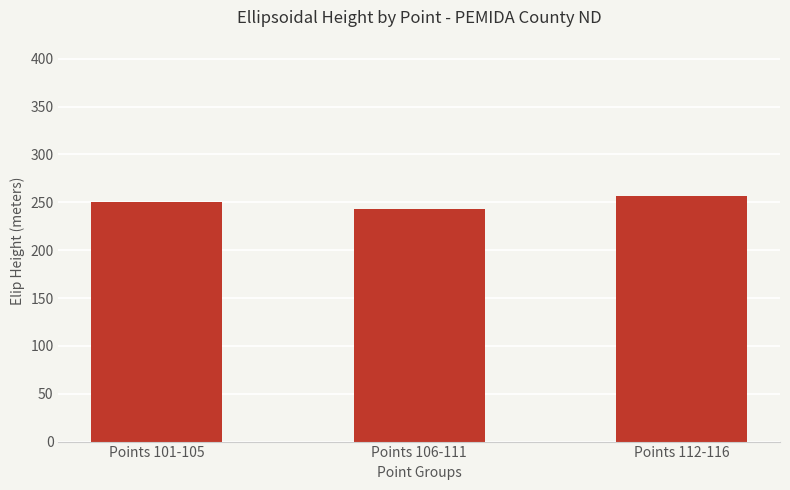

How many data points are less than 250?

1